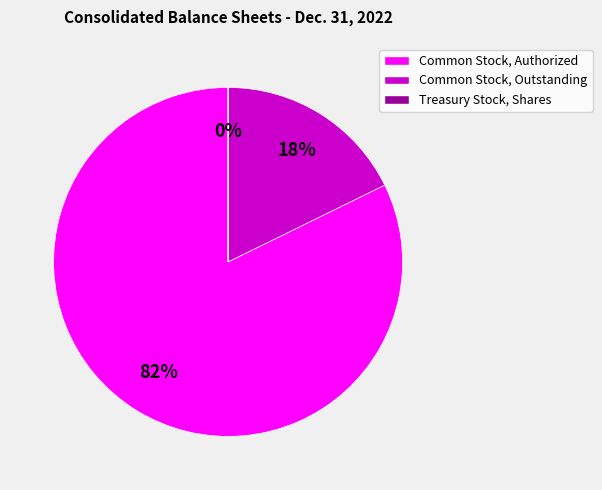

Is it true that Common Stock, Outstanding is 18% of the pie?

True